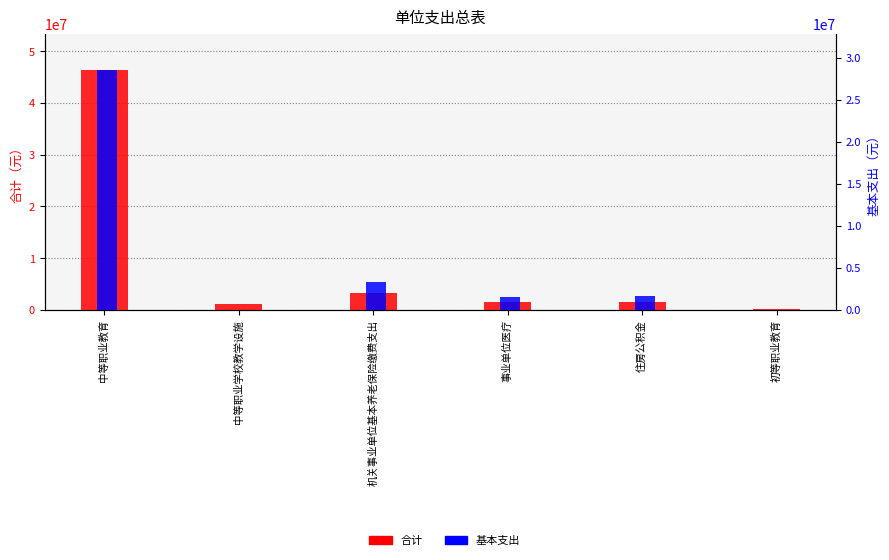

Is it true that 基本支出 equals 0.0 at 初等职业教育?

True